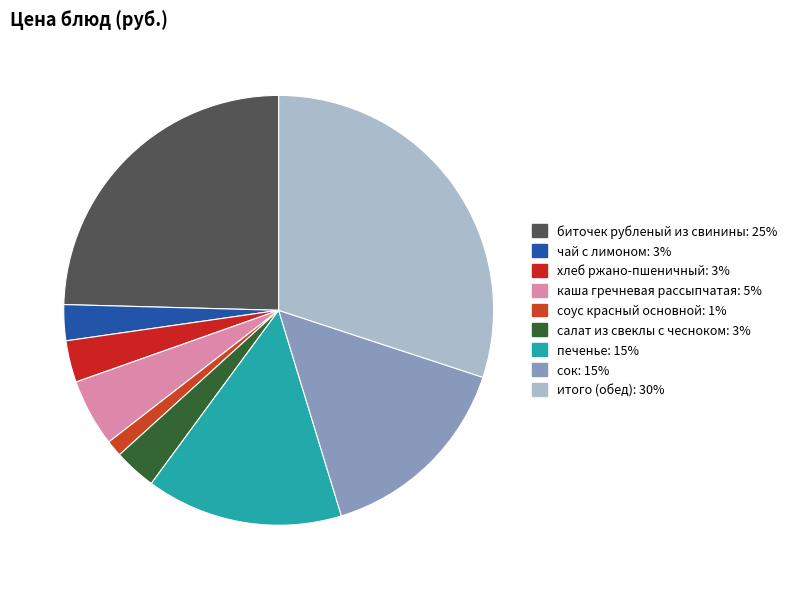

What percentage do итого (обед) and сок together represent?

45.3%